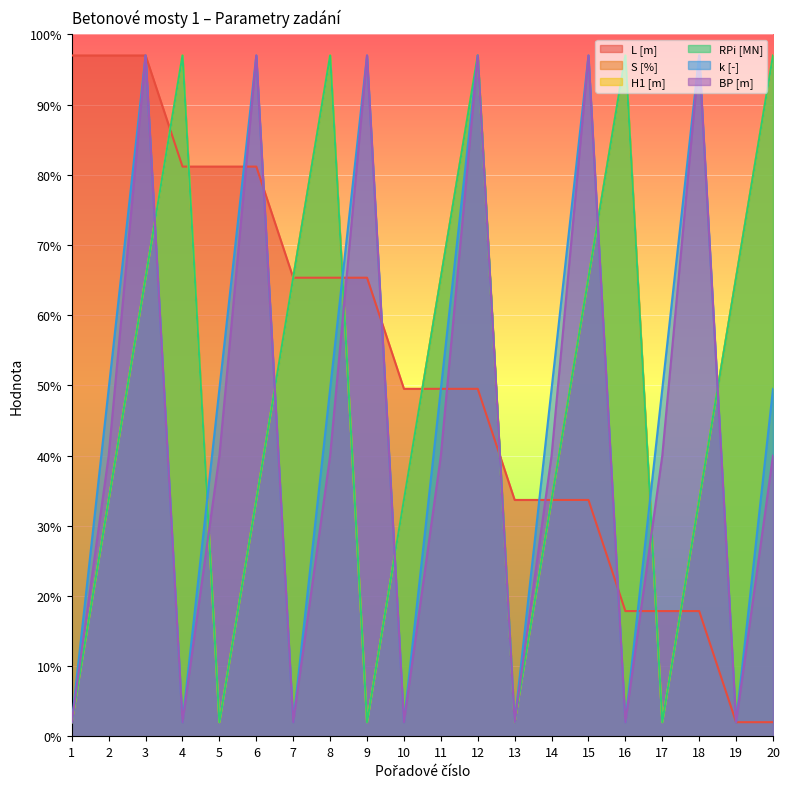

Which category has the lowest value in the k [-] series?

1